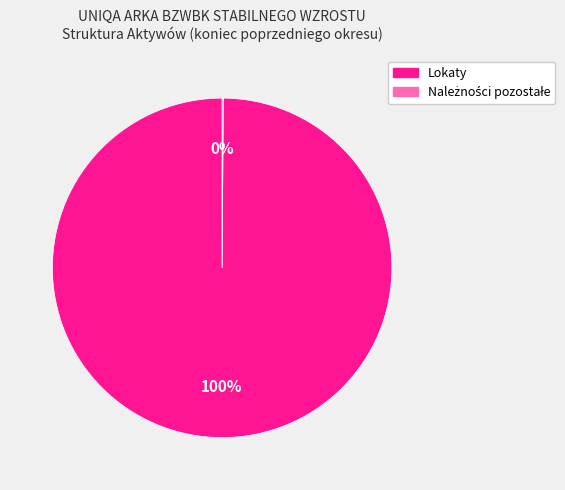

Is it true that Lokaty is 86% of the pie?

False